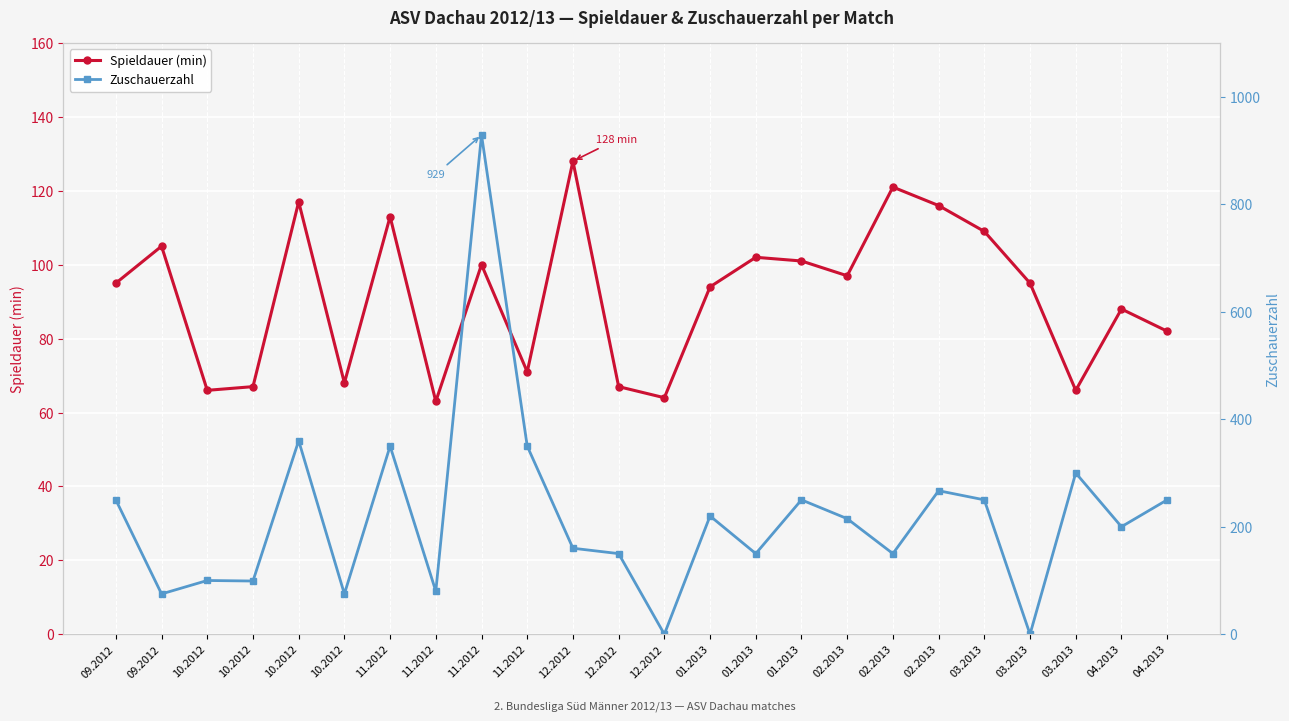

Which series has the widest spread of values?

Zuschauerzahl